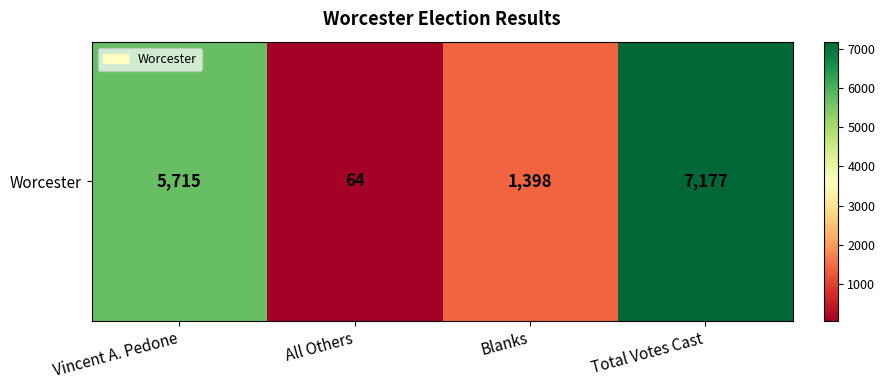

Approximately how many times larger is the value at Blanks compared to Vincent A. Pedone?

0.2